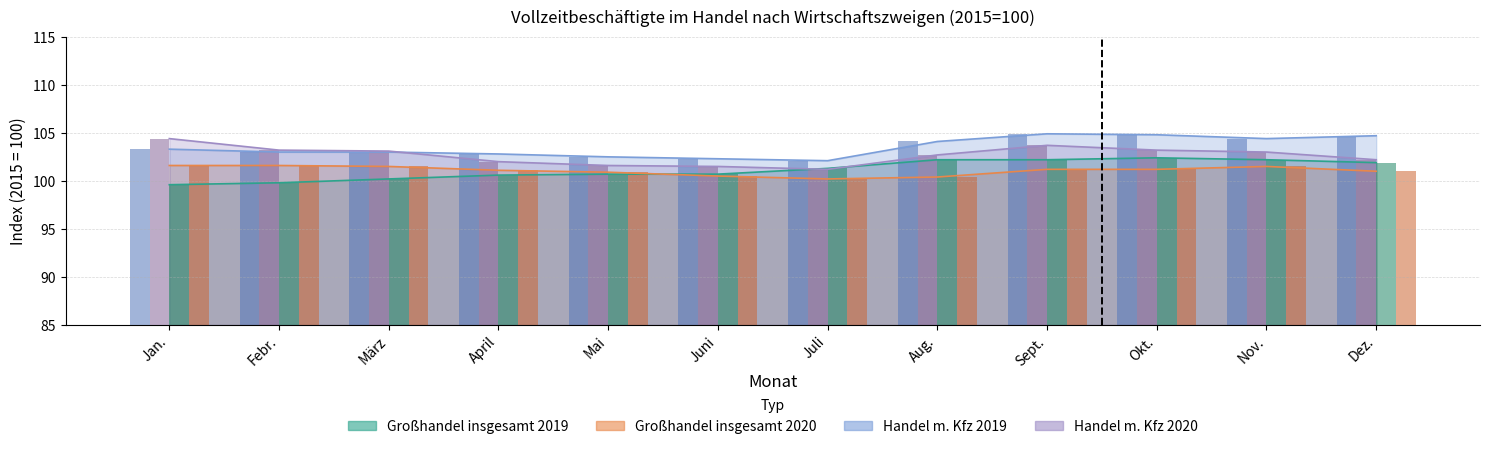

What is the value of the Handel mit Kraftfahrzeugen 2019 bar at the 12th from the left?

104.7